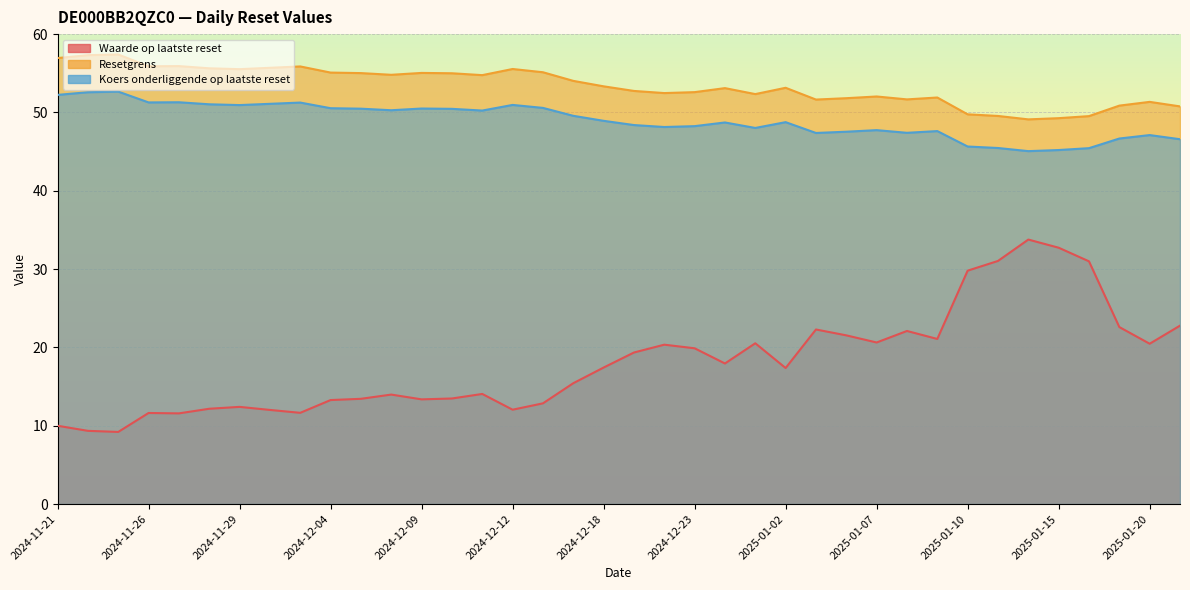

Is the value of Waarde op laatste reset at 2025-01-17 greater than the value of Resetgrens at 2025-01-21?

No